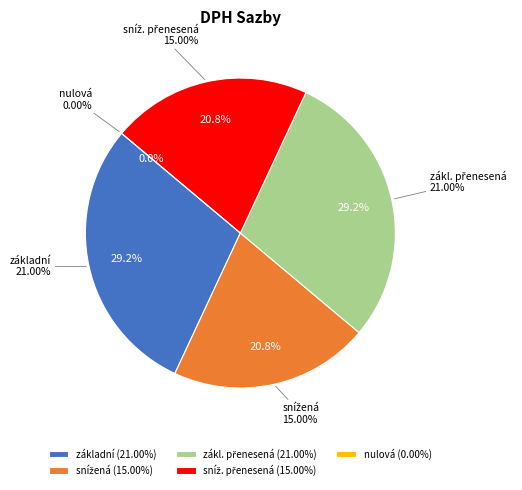

To the nearest percent, what percentage of the pie is základní?

29%